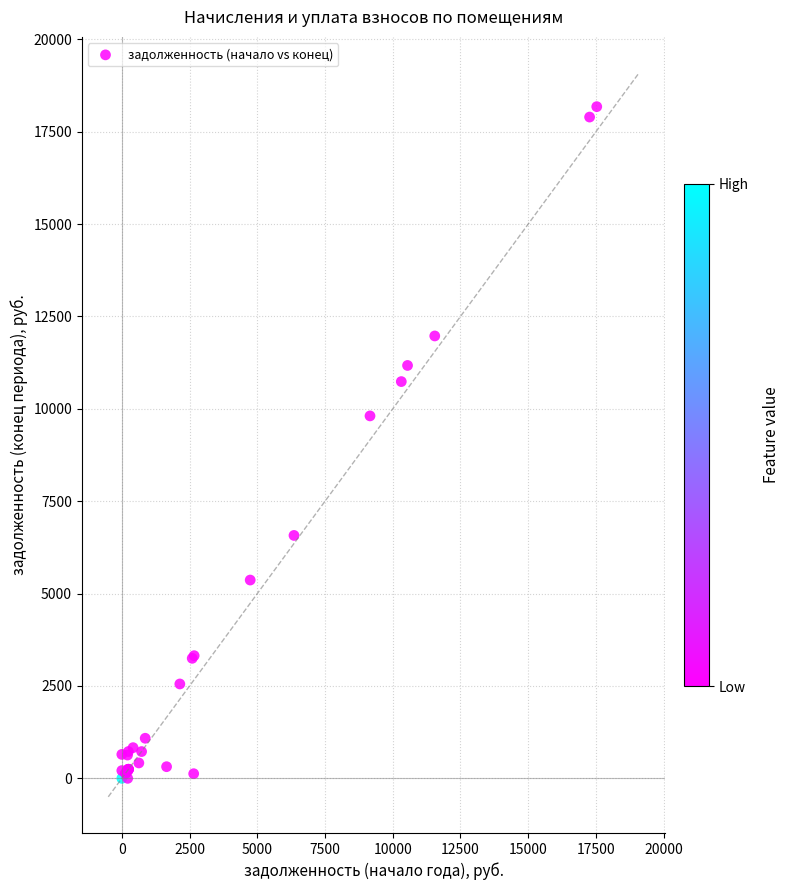

What Y value in the scatter plot is closest to 9089?

9809.2